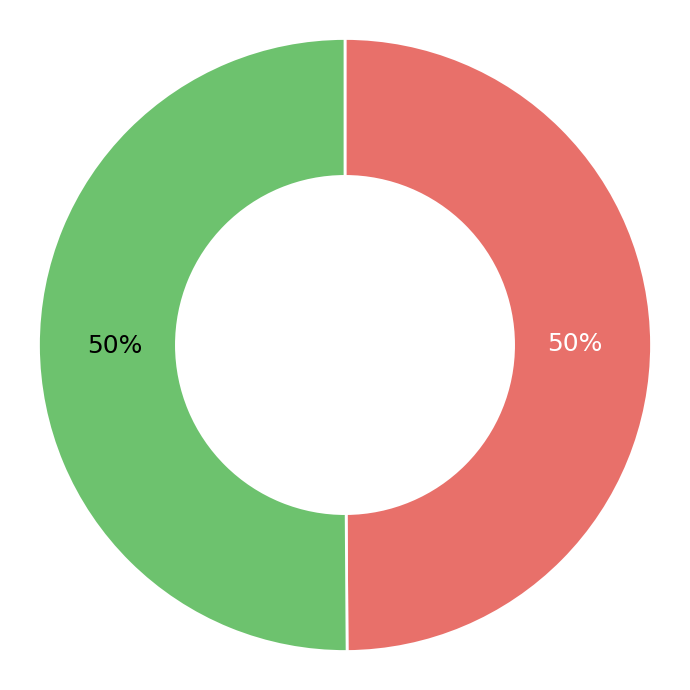

Is it true that 145563 is 1% of the pie?

False